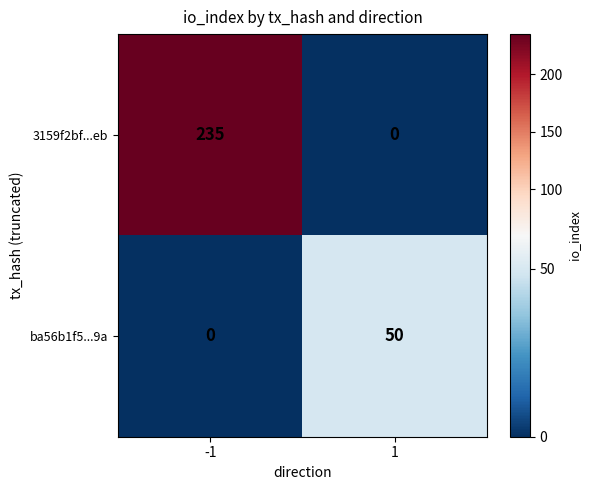

Which series has the largest total across all categories?

3159f2bf...eb